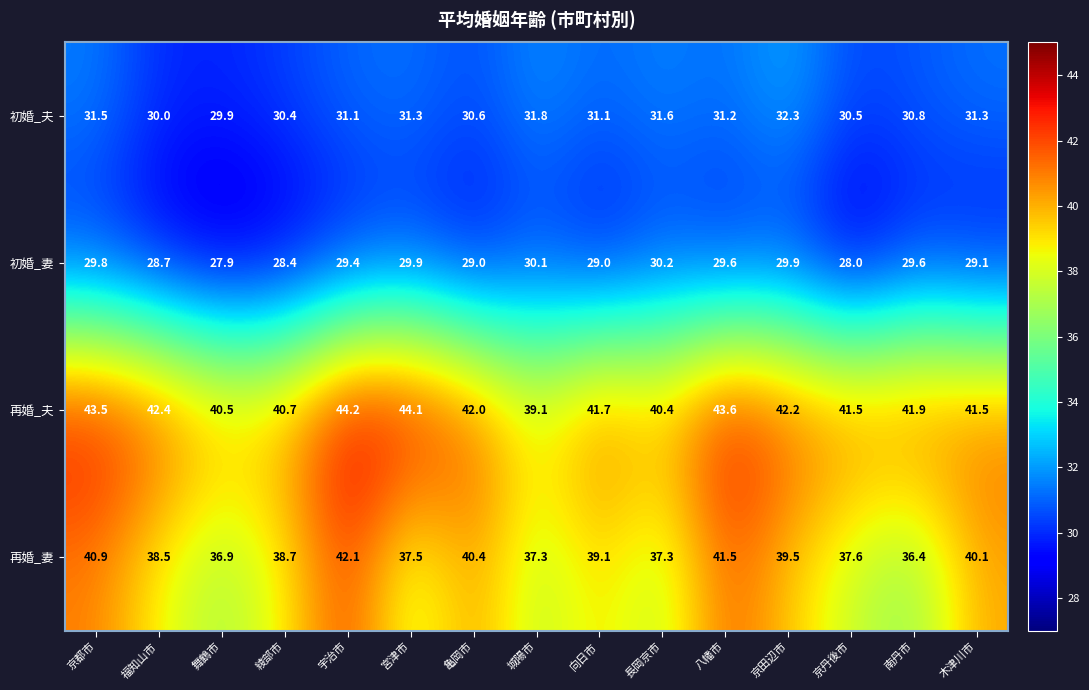

Rank the series by their maximum value, from highest to lowest.

再婚_夫, 再婚_妻, 初婚_夫, 初婚_妻